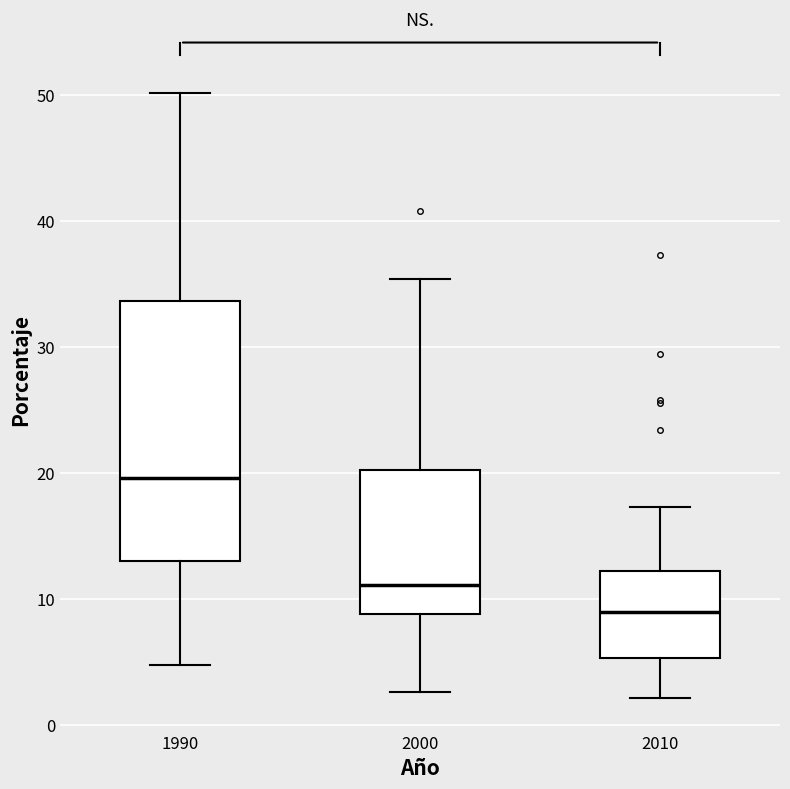

Comparing the boxes themselves (not the whiskers), which one is the tallest?

1990